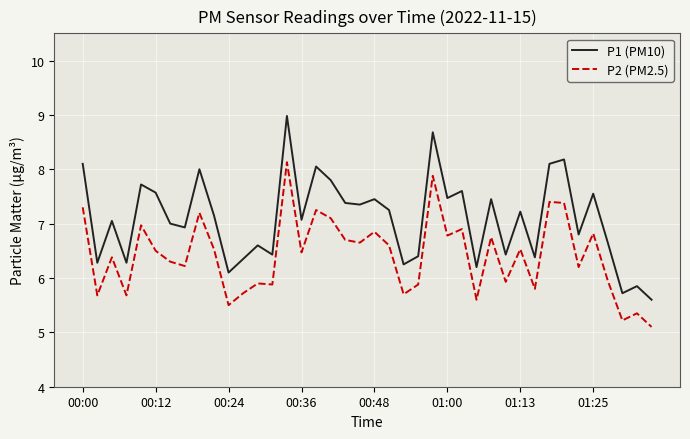

List the series in order of their overall mean, lowest first.

P2 (PM2.5), P1 (PM10)